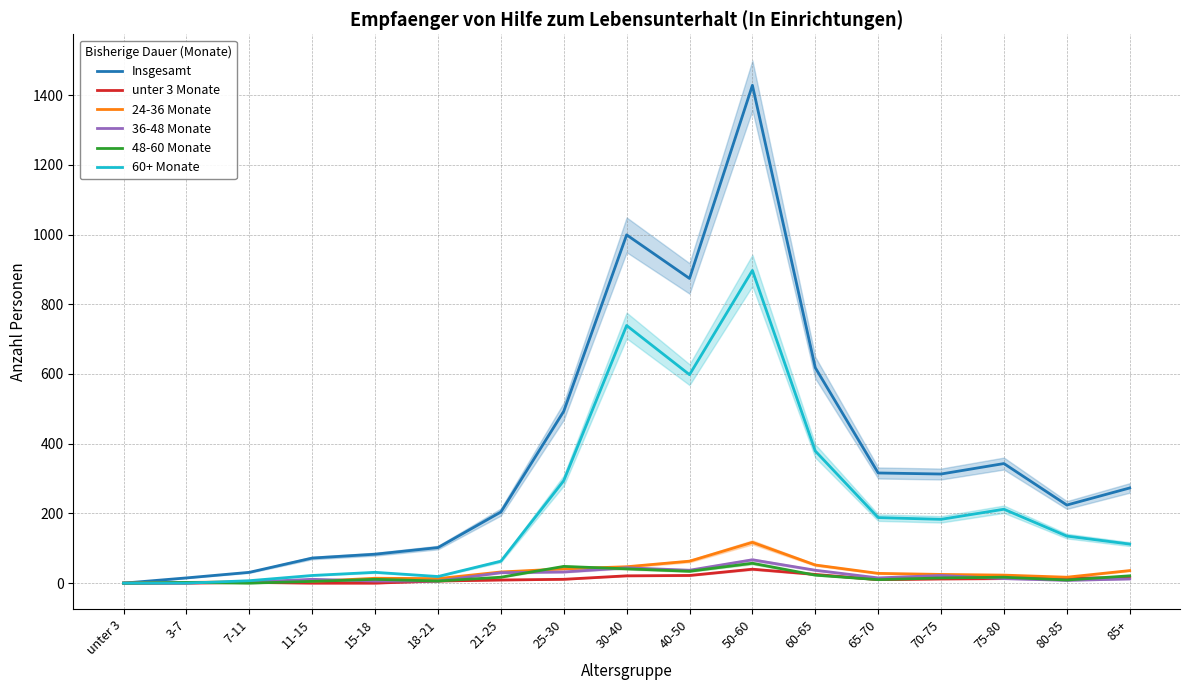

Is it true that 36-48 Monate equals 5 at 7-11?

False